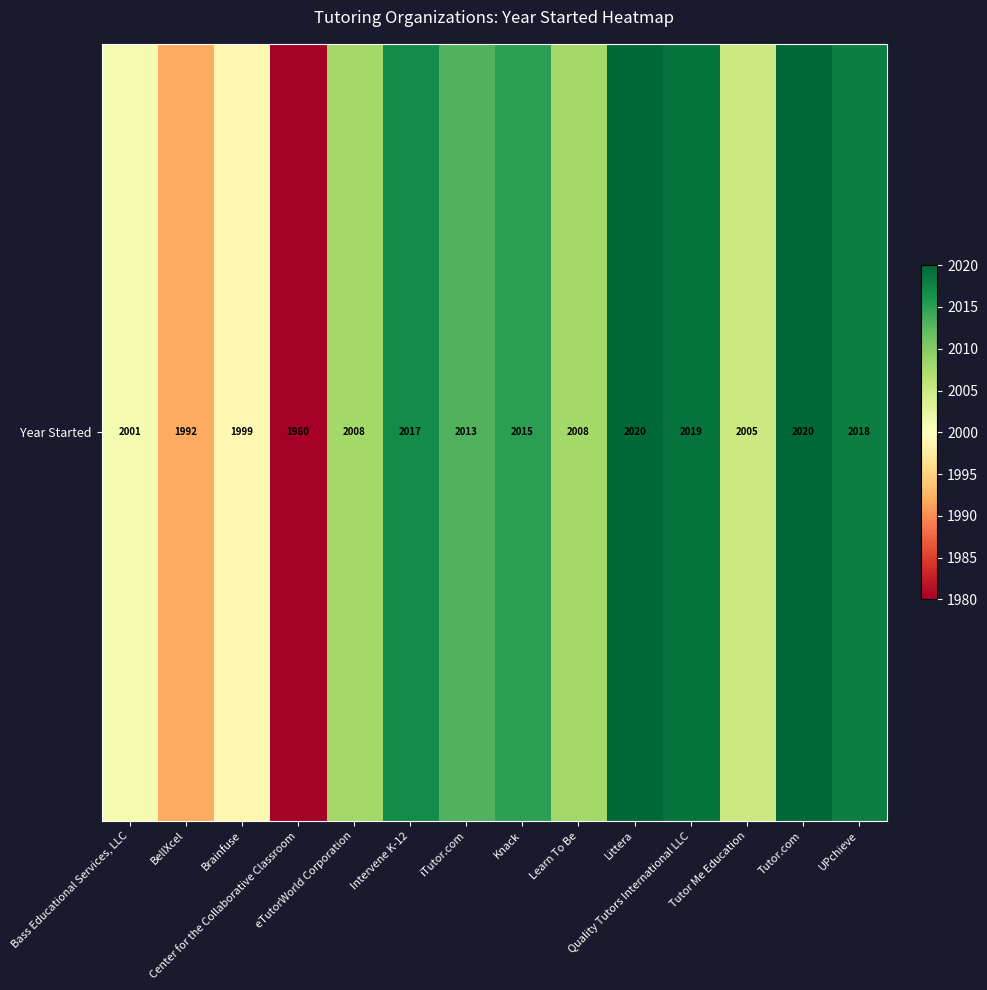

Rank the categories by value from highest to lowest.

Littera, Tutor.com, Quality Tutors International LLC, UPchieve, Intervene K-12, Knack, iTutor.com, eTutorWorld Corporation, Learn To Be, Tutor Me Education, Bass Educational Services, LLC, Brainfuse, BellXcel, Center for the Collaborative Classroom